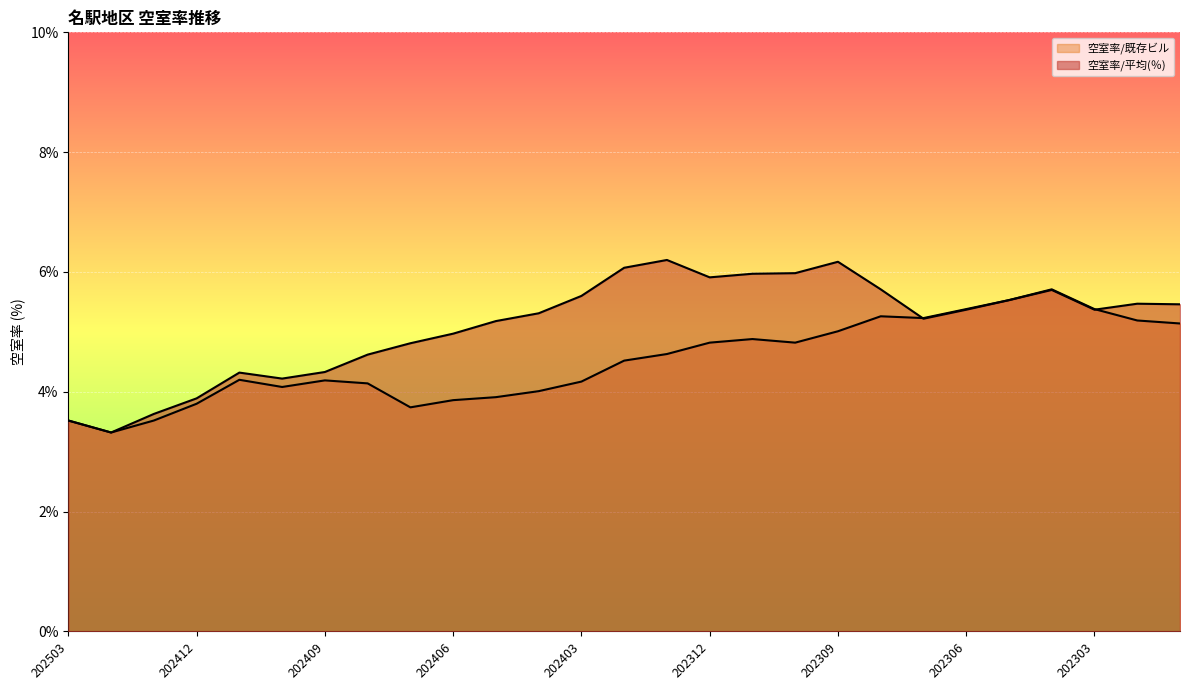

What is the value of the 空室率/平均(％) point at the 17th from the left?

6.0